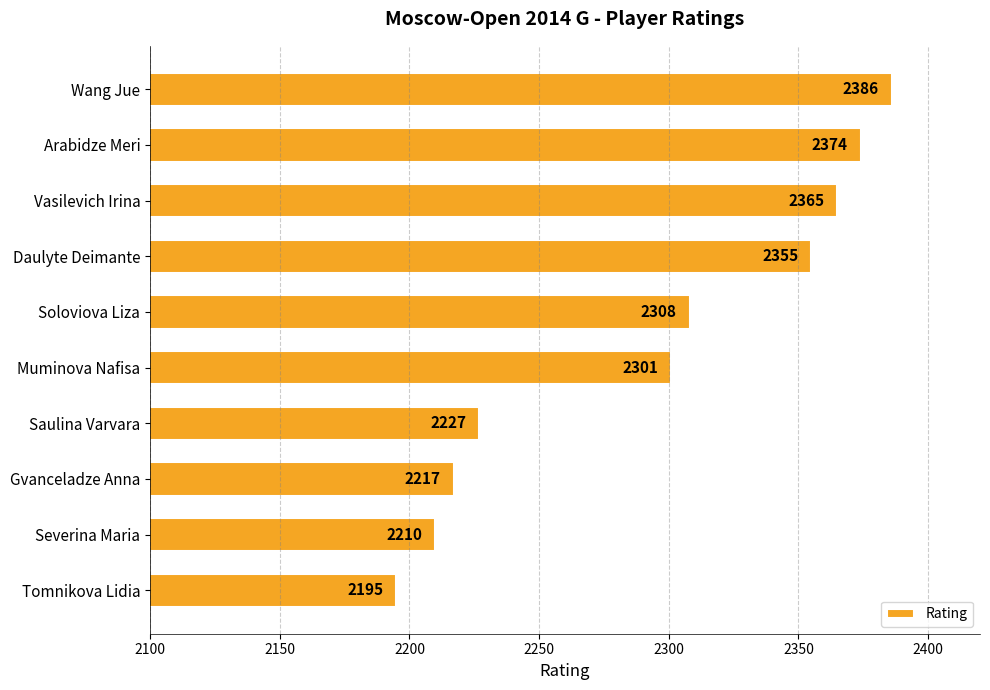

What is the difference between the maximum and minimum values?

191